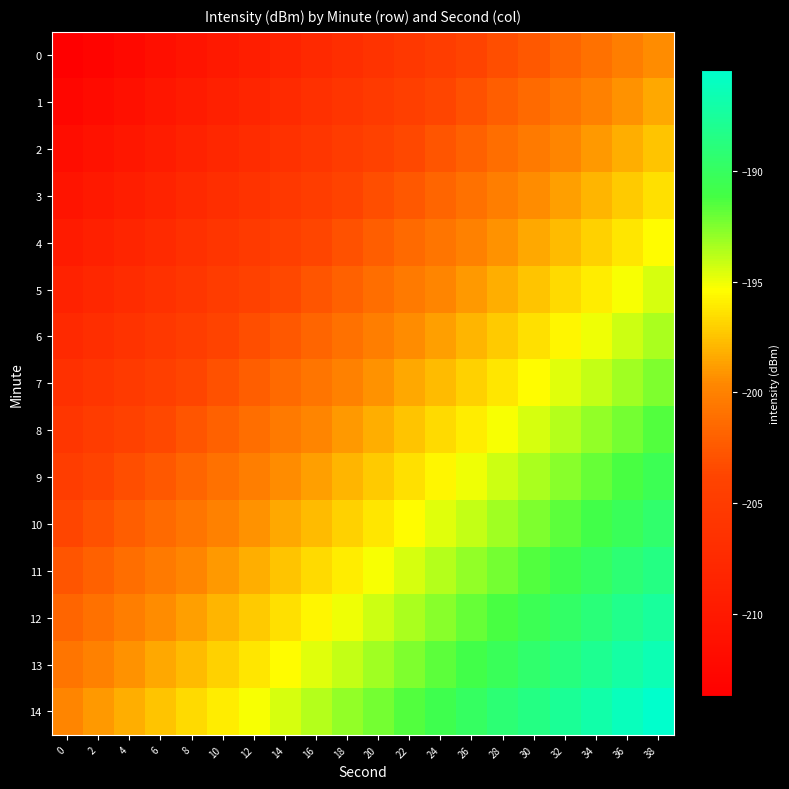

Which has a higher value, 28 or 18?

28